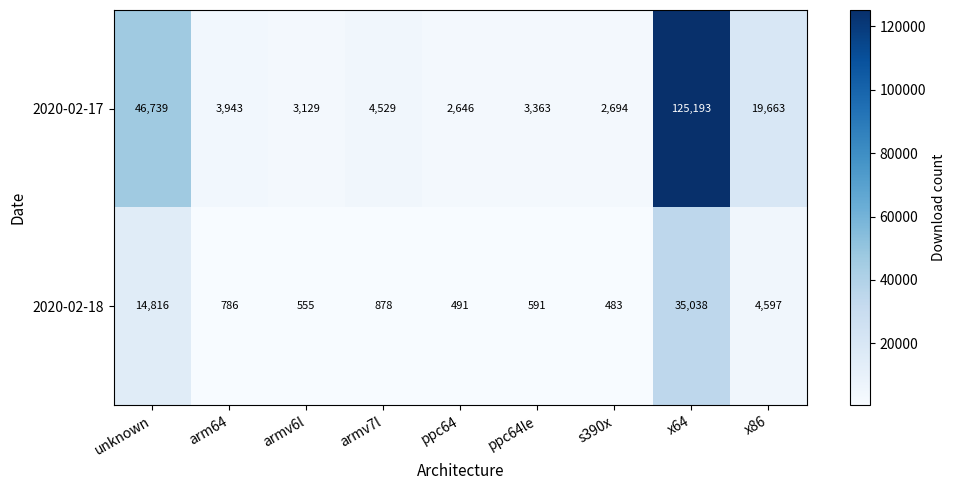

At how many categories does at least one series exceed 27413?

2